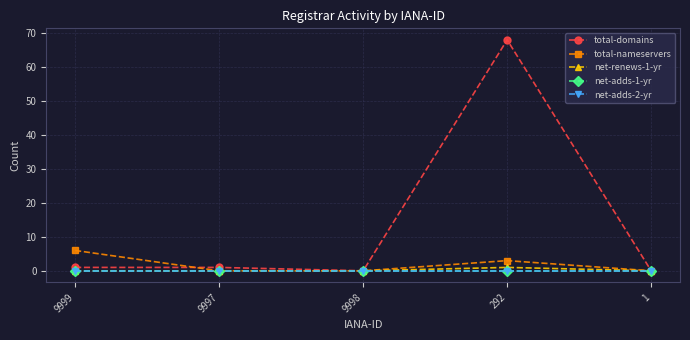

Which series changed the most between 9997 and 1?

total-domains